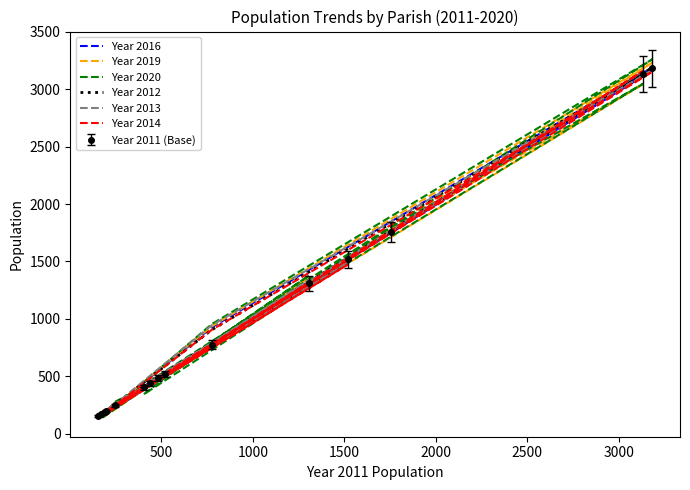

In Year 2012, how many points are lower than both neighbors (excluding endpoints)?

4